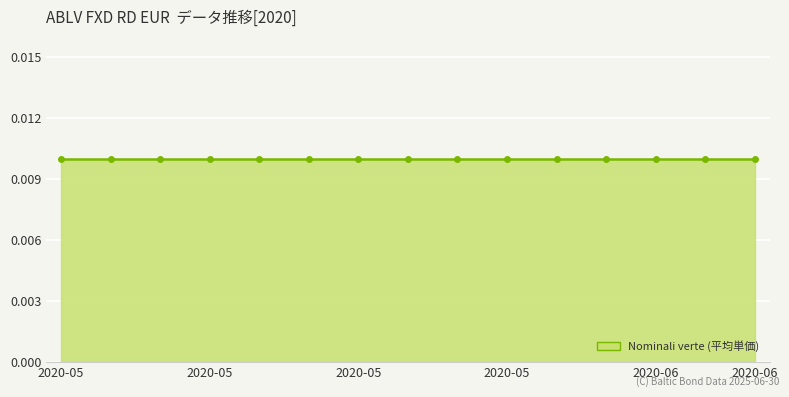

Where is Nominali verte nearest to the value 0?

2020-05-04